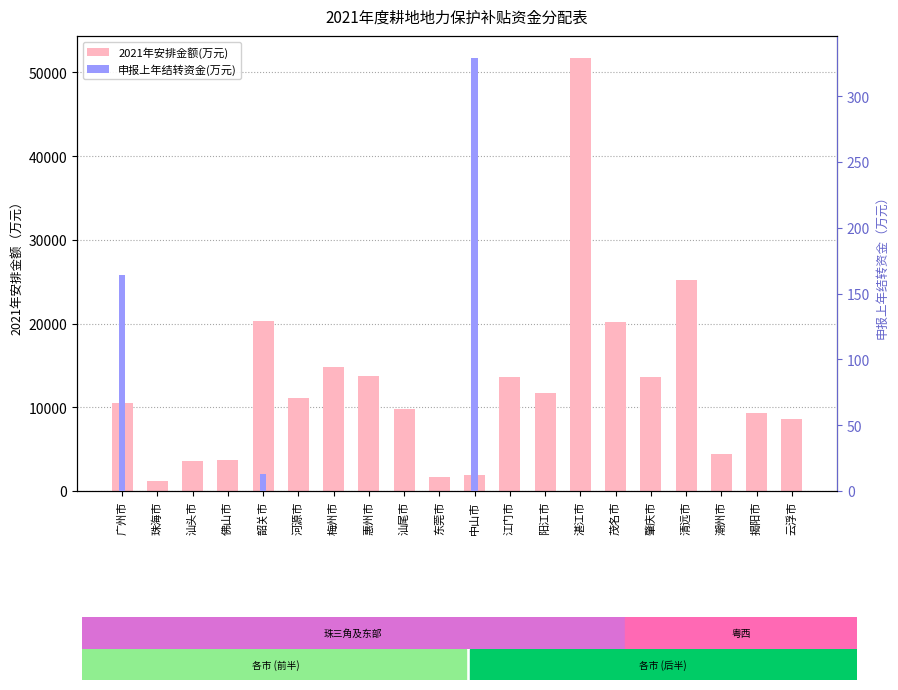

What is the label of the 20th bar from the left?

云浮市